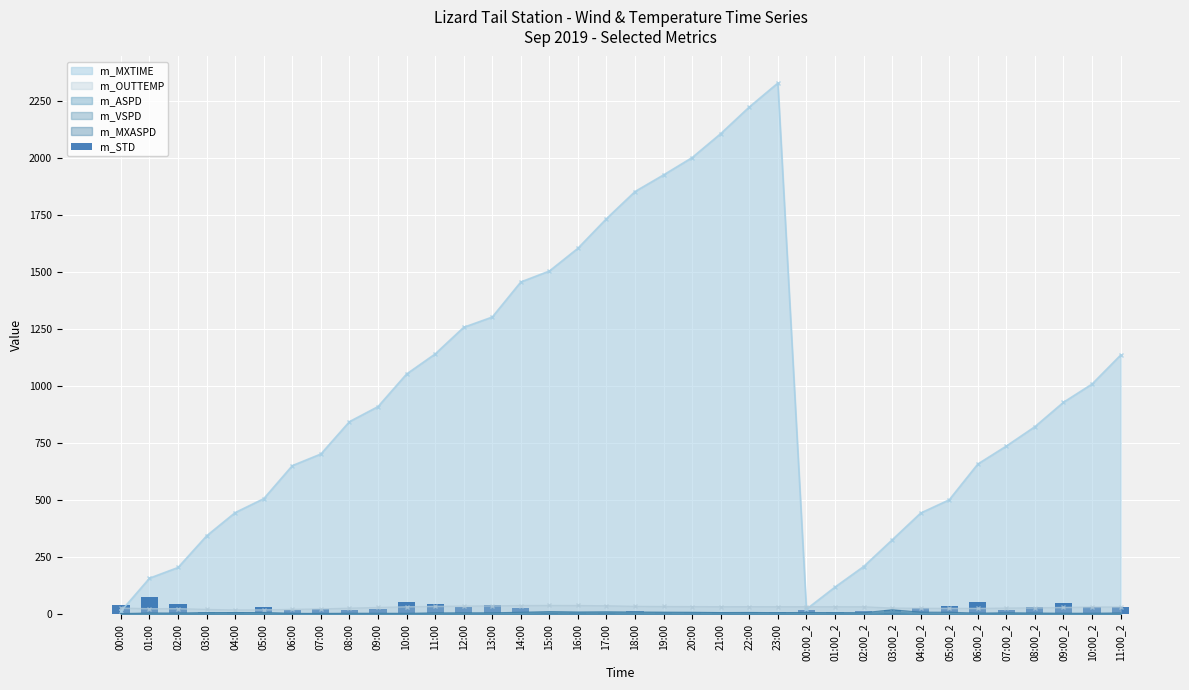

Does the chart contain stacked bars?

No